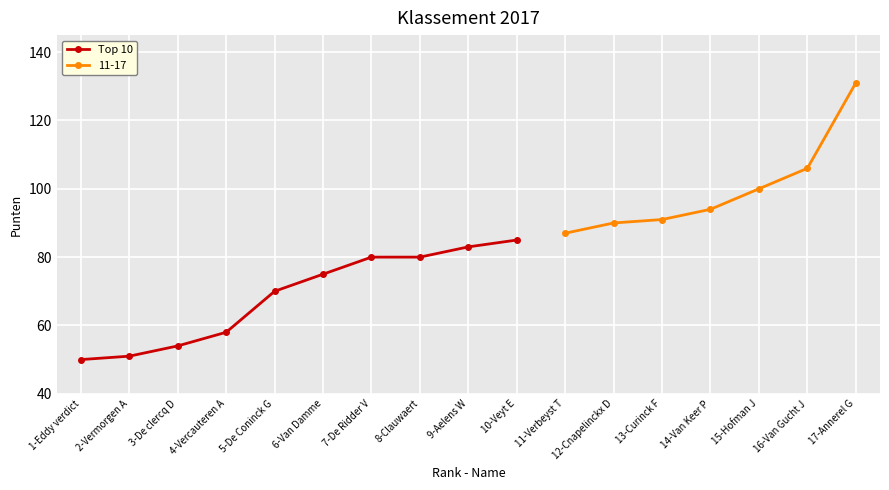

Approximately how many times larger is the value at 4-Vercauteren A compared to 6-Van Damme?

0.8